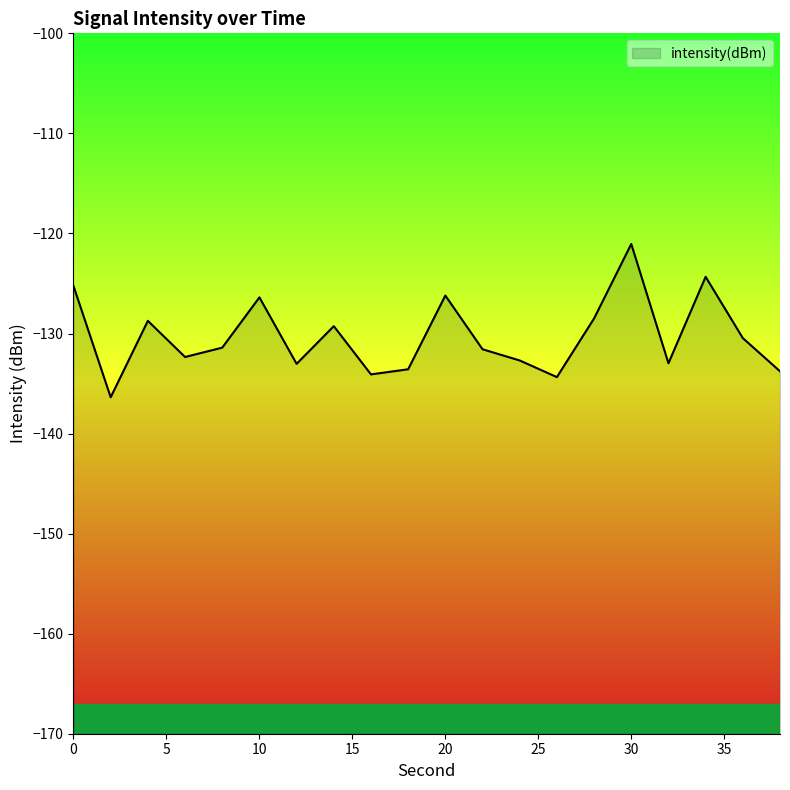

At which category does the data reach its first local valley?

2